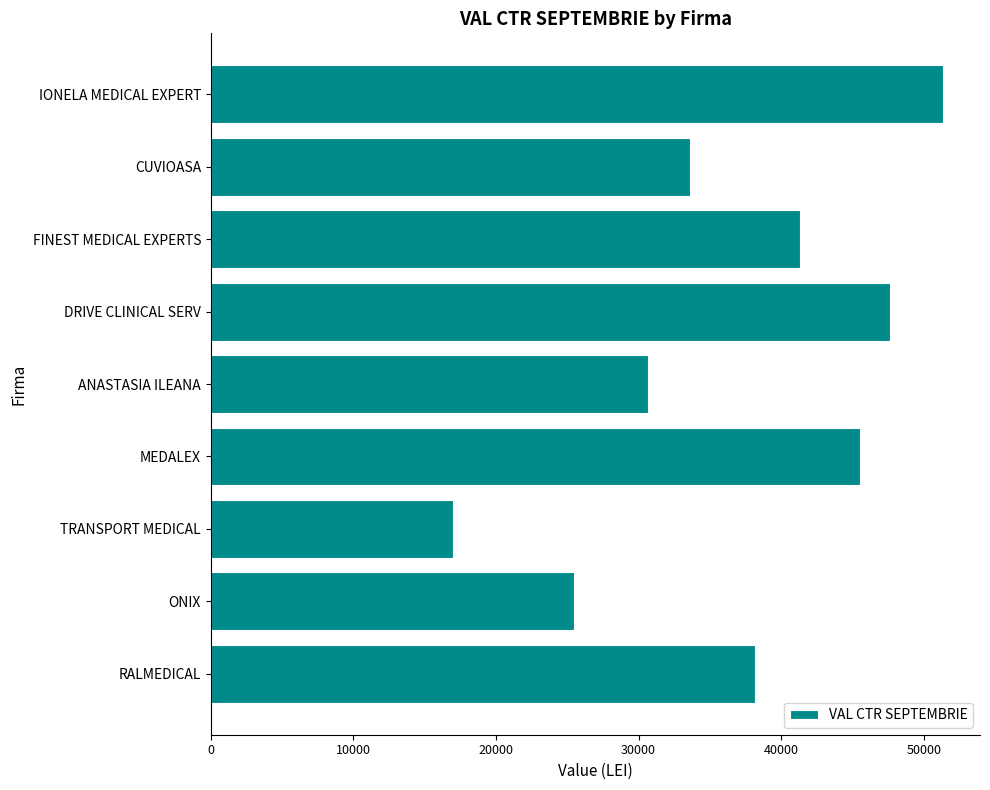

What is the label of the 9th bar from the top?

RALMEDICAL